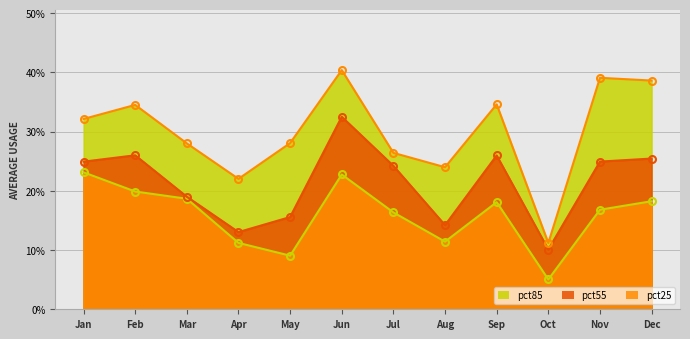

True or false: pct25 and pct85 cross at least once.

False